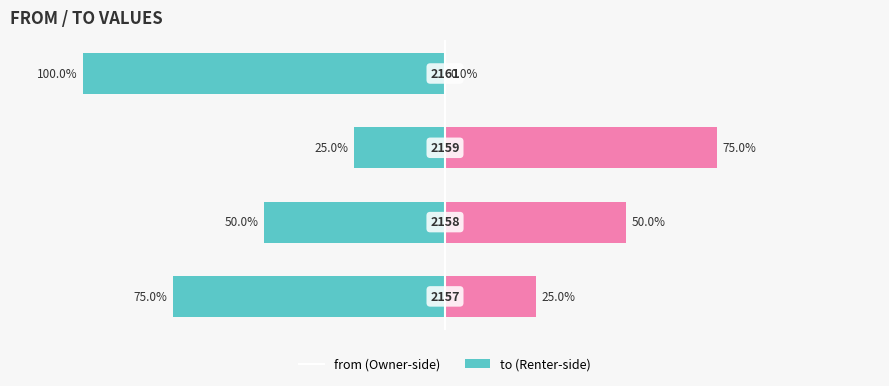

Which series has the widest spread of values?

from